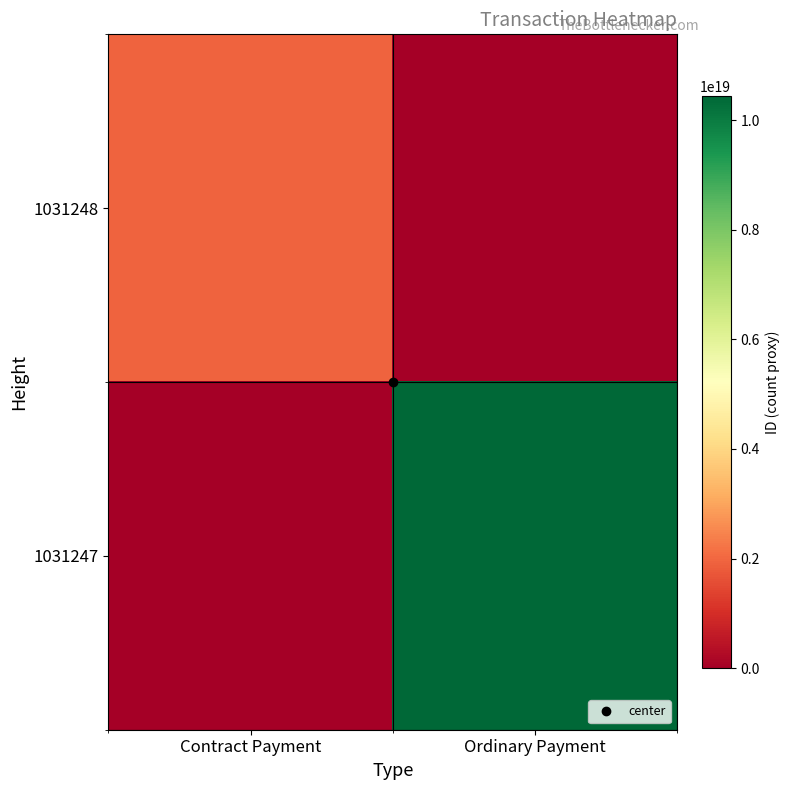

List the series in order of their peak value, highest first.

1031247, 1031248